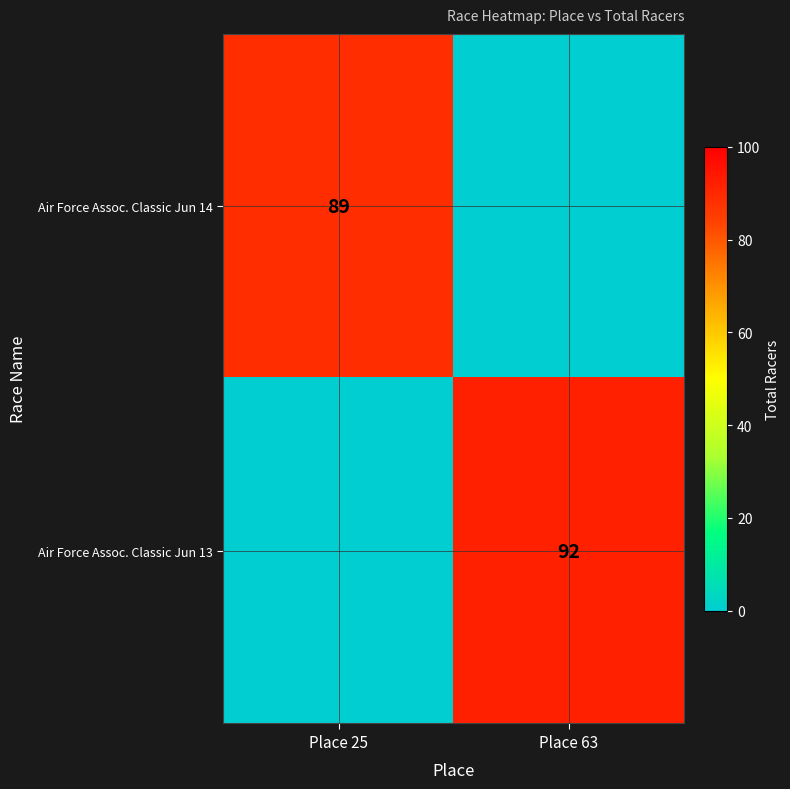

The Air Force Assoc. Classic Jun 13 series shows 52 at Place 63. True or false?

False